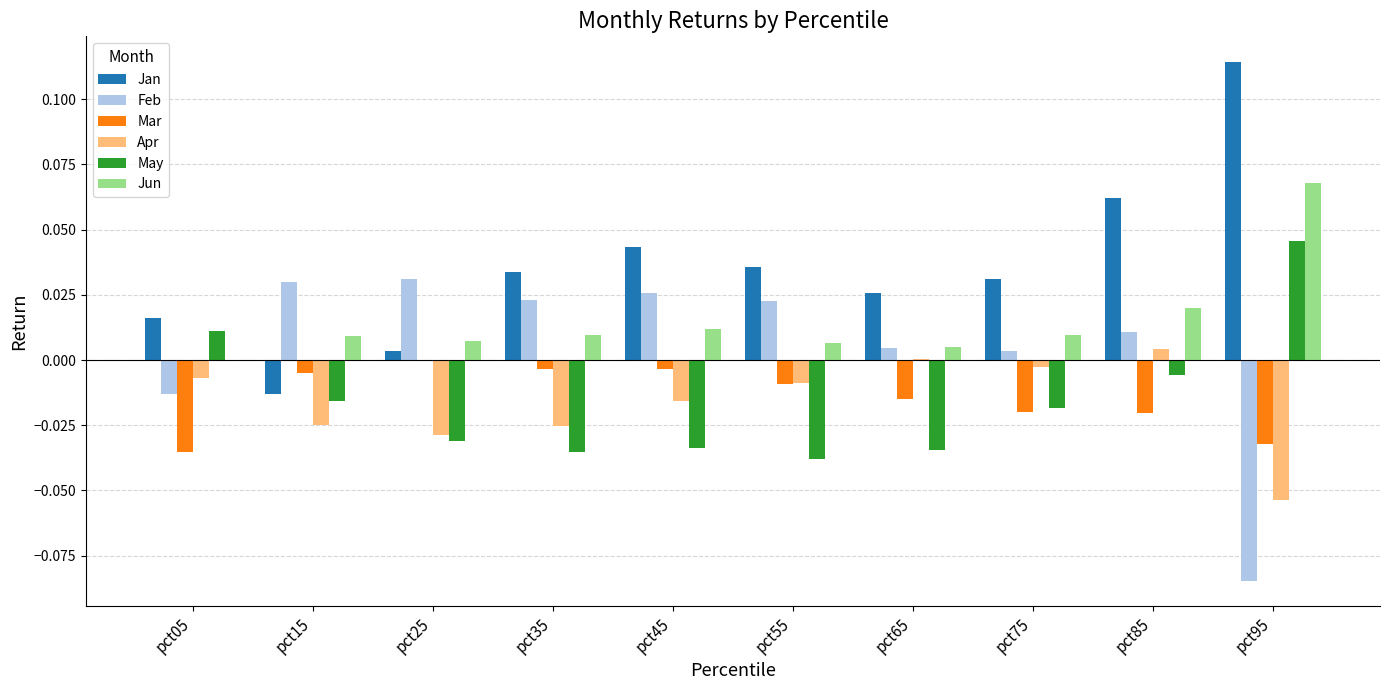

Is the value of Jun at pct35 greater than the value of Mar at pct35?

Yes